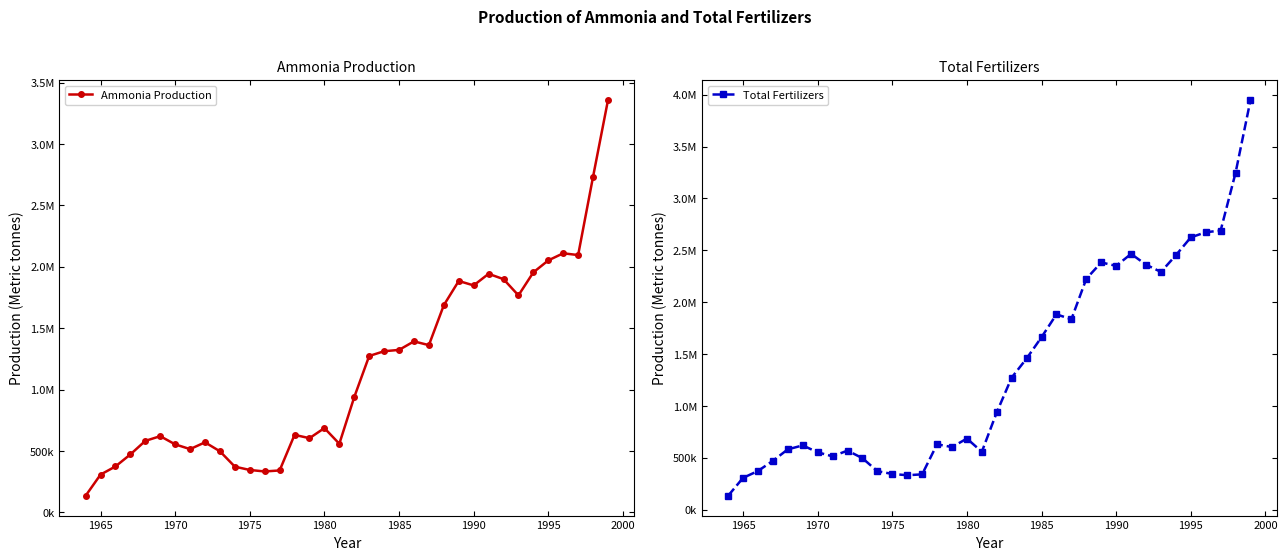

How many interior local valleys does the Total Fertilizers series have?

7